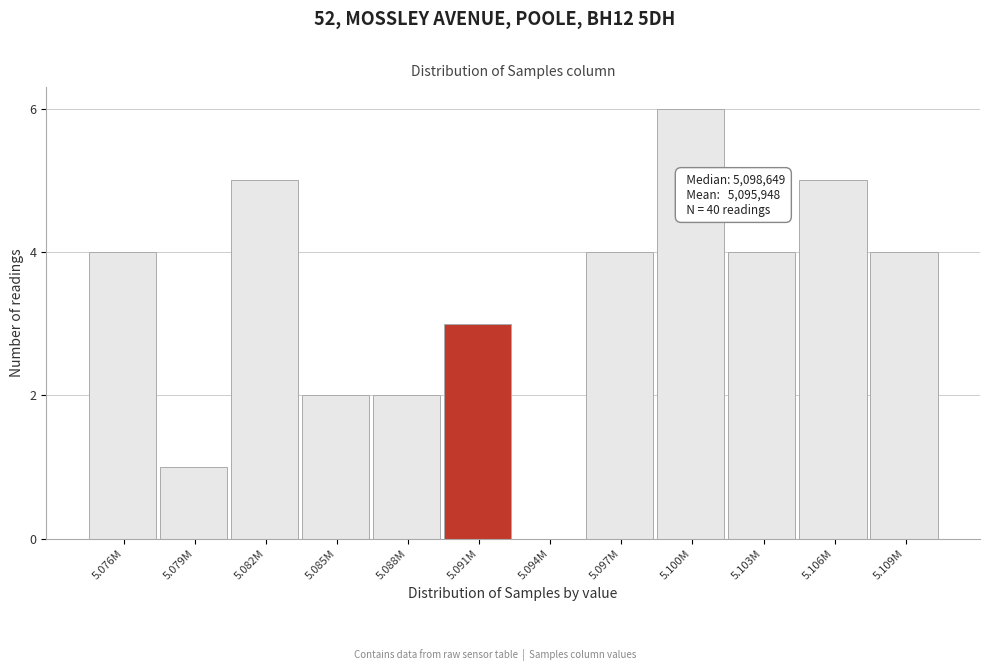

Reading left to right, list all the values displayed in this chart.

5.076M=4	5.079M=1	5.082M=5	5.085M=2	5.088M=2	5.091M=3	5.094M=0	5.097M=4	5.100M=6	5.103M=4	5.106M=5	5.109M=4